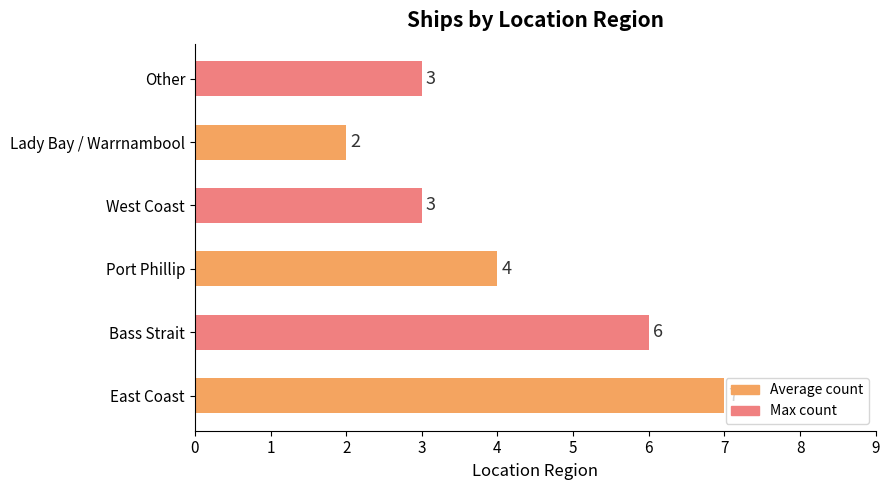

Is it true that the value at Lady Bay / Warrnambool is 2?

True